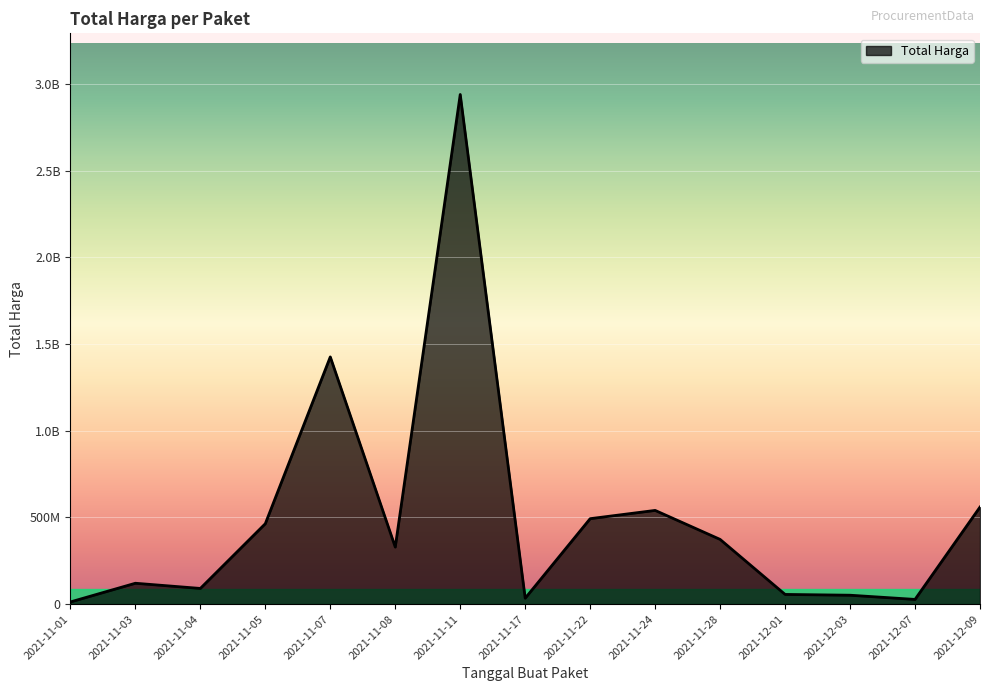

Is this an area chart (filled region under the line)?

Yes